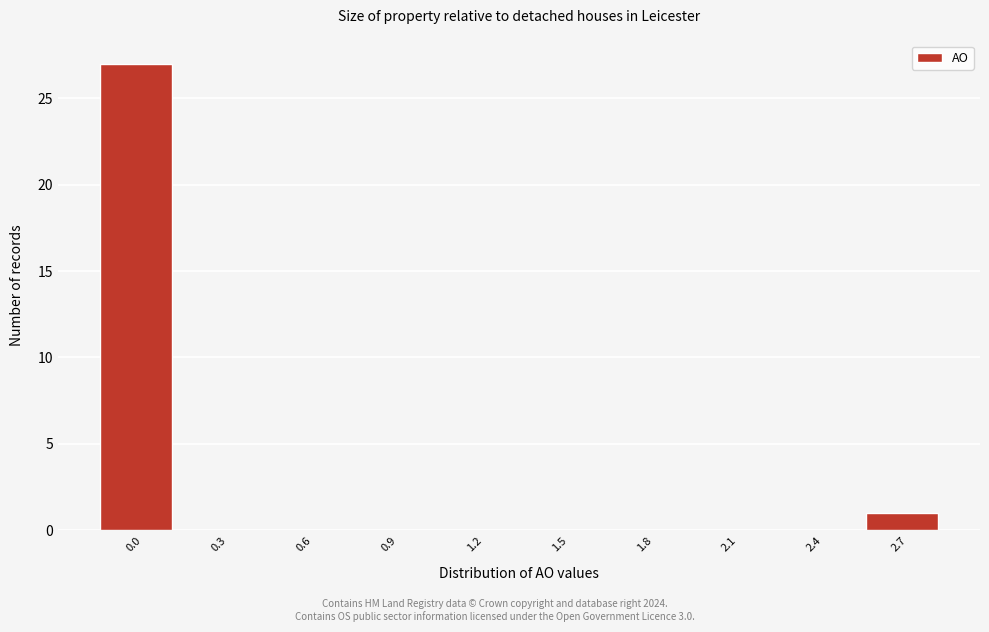

Reading right to left, extract all data points from this chart.

2.7=1	2.4=0	2.1=0	1.8=0	1.5=0	1.2=0	0.9=0	0.6=0	0.3=0	0.0=27